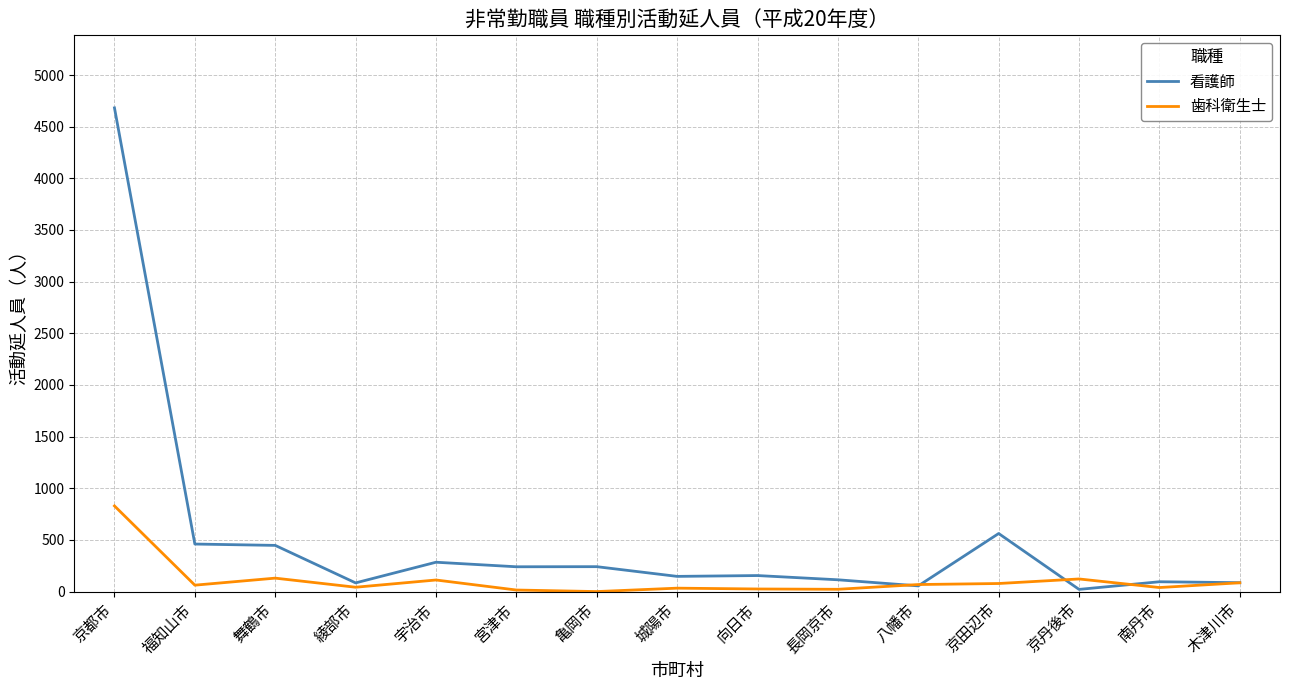

Which category has the highest value in the 歯科衛生士 series?

京都市